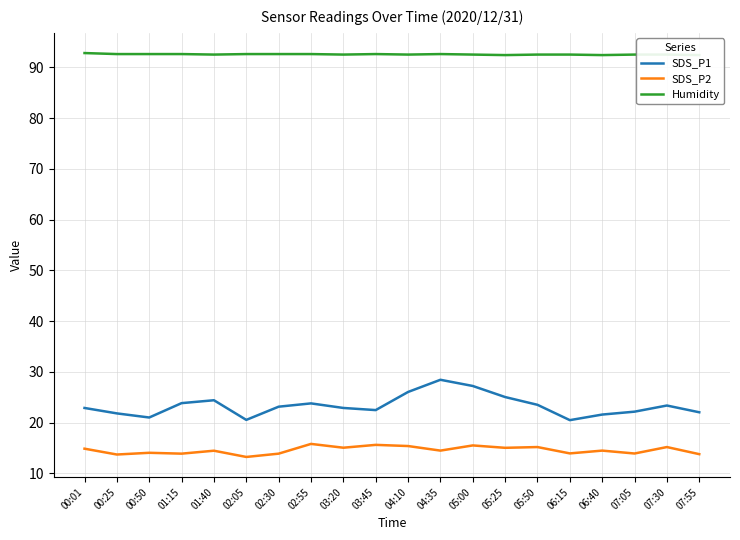

Reading left to right, list all the values displayed in this chart.

SDS_P1: 22.9	21.8	21.0	23.9	24.4	20.6	23.1	23.8	22.9	22.5	26.1	28.4	27.2	25.1	23.5	20.5	21.6	22.2	23.4	22.1
SDS_P2: 14.9	13.7	14.1	13.9	14.5	13.2	13.9	15.8	15.1	15.6	15.4	14.5	15.5	15.1	15.2	13.9	14.5	13.9	15.2	13.8
Humidity: 92.8	92.6	92.6	92.6	92.5	92.6	92.6	92.6	92.5	92.6	92.5	92.6	92.5	92.4	92.5	92.5	92.4	92.5	92.5	92.4